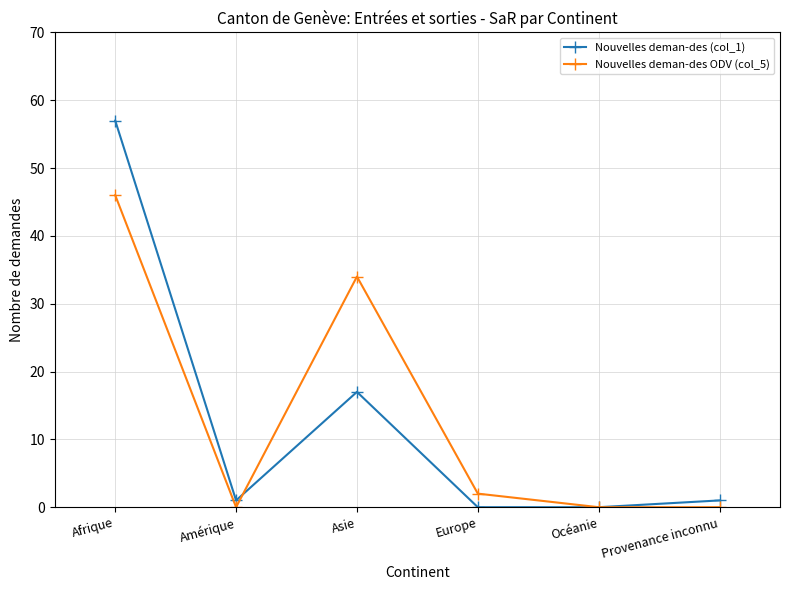

What is the value of the Nouvelles deman-des ODV (col_5) point at the 3rd from the left?

34